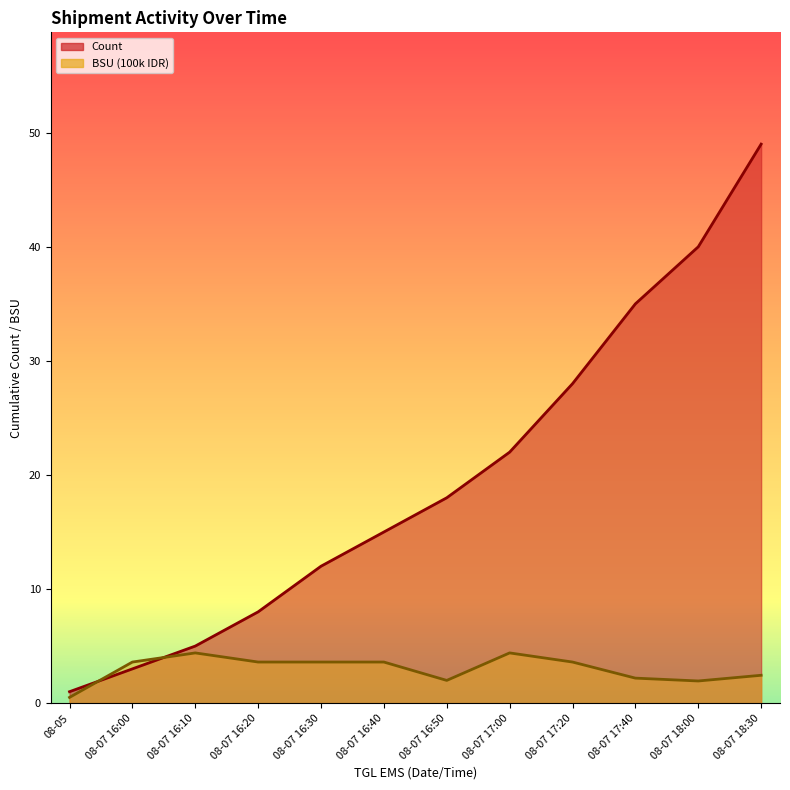

Is it true that Count equals 4.0 at 08-07 16:00?

False